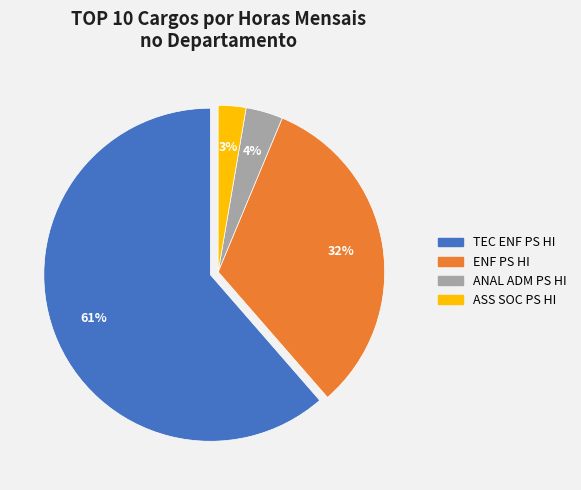

To the nearest percent, what is the average slice percentage?

25%